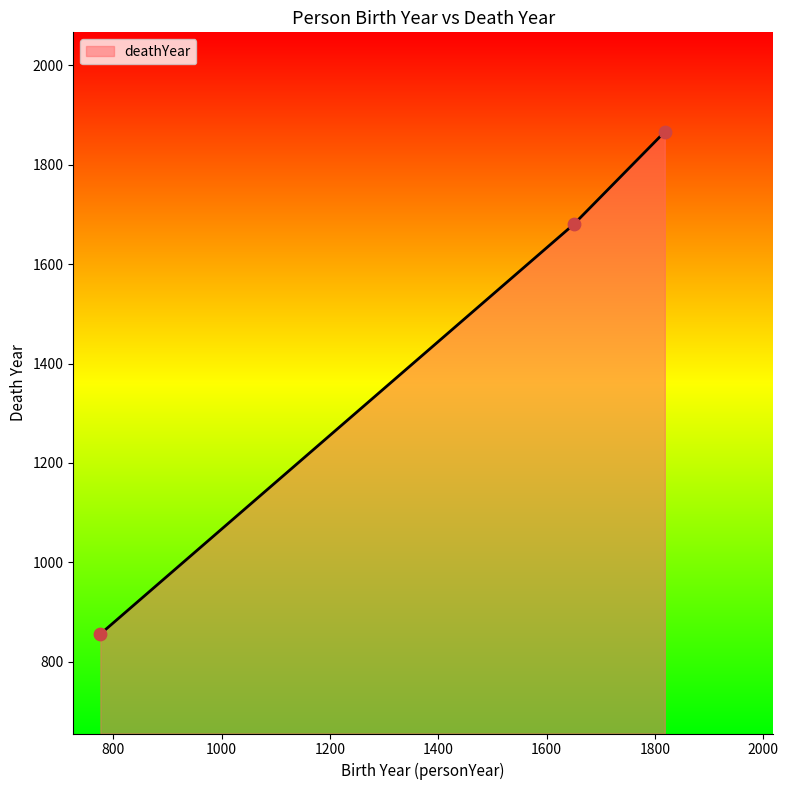

What is the average value?

1467